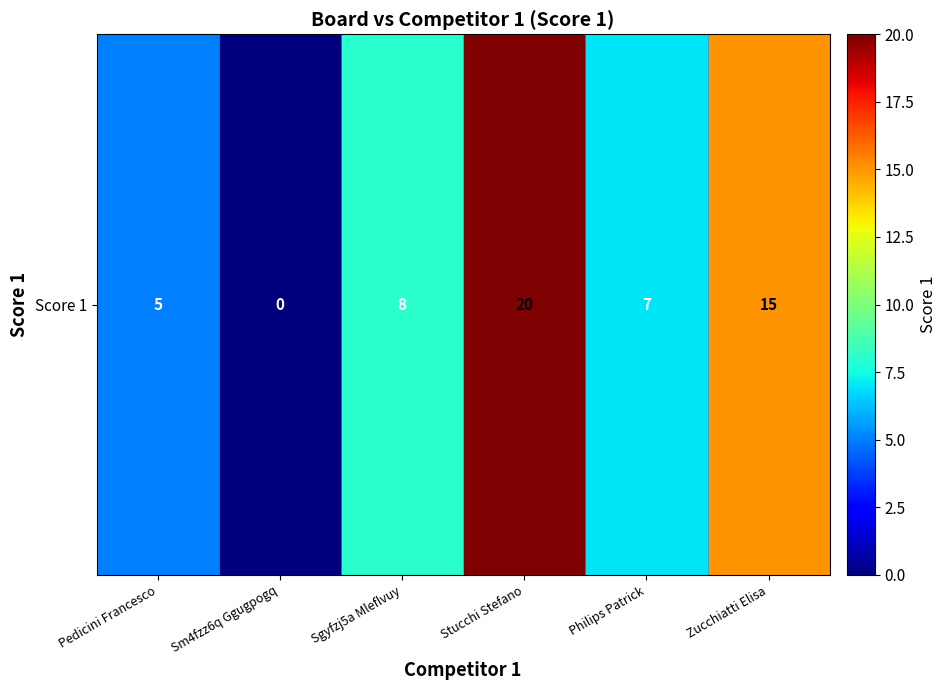

Rank the categories by value from highest to lowest.

Stucchi Stefano, Zucchiatti Elisa, Sgyfzj5a Mleflvuy, Philips Patrick, Pedicini Francesco, Sm4fzz6q Ggugpogq